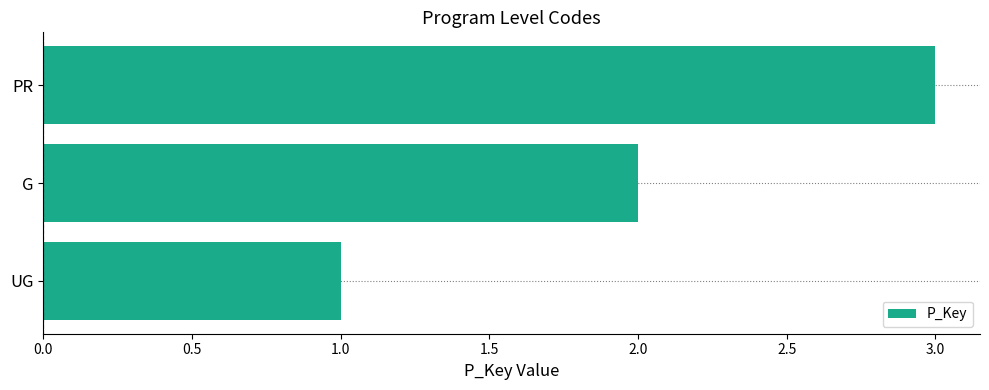

What is the minimum value shown in the chart?

1